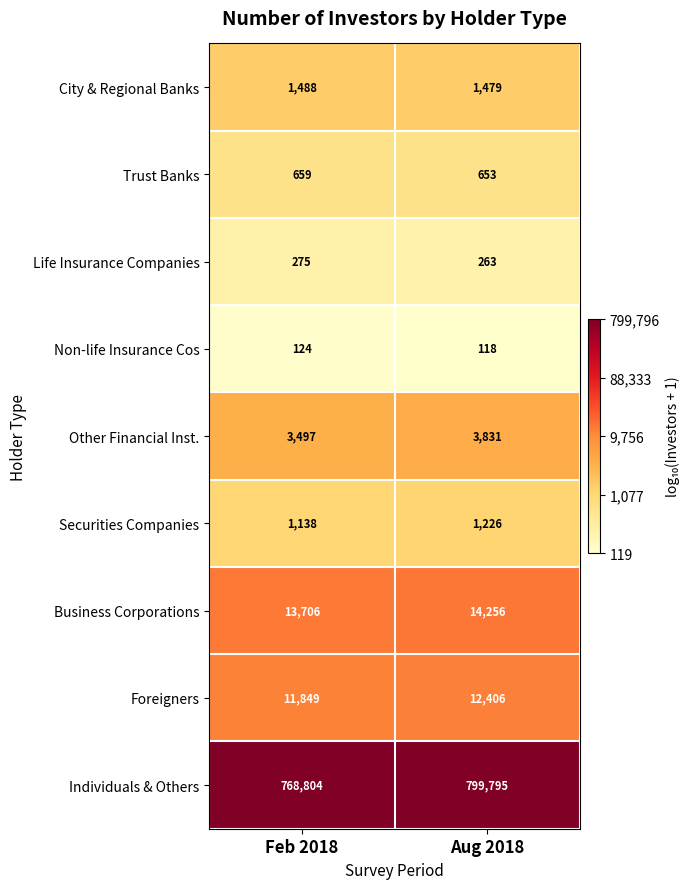

Rank the series by their maximum value, from highest to lowest.

Individuals & Others, Business Corporations, Foreigners, Other Financial Inst., City & Regional Banks, Securities Companies, Trust Banks, Life Insurance Companies, Non-life Insurance Cos